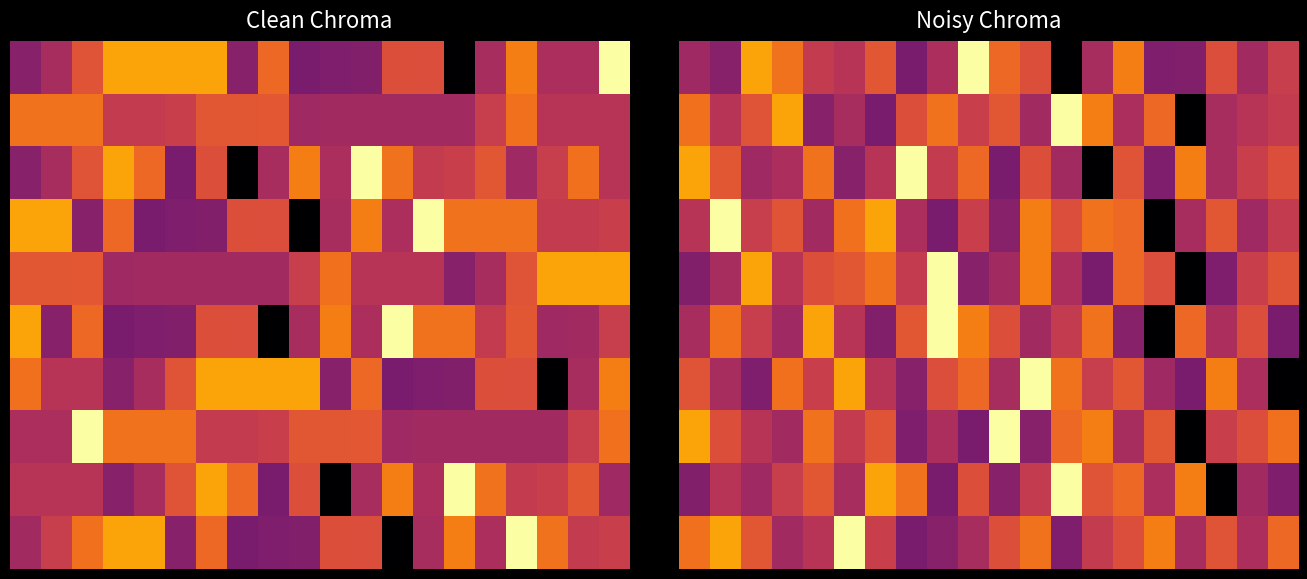

What is the minimum value shown in the chart?

2.0